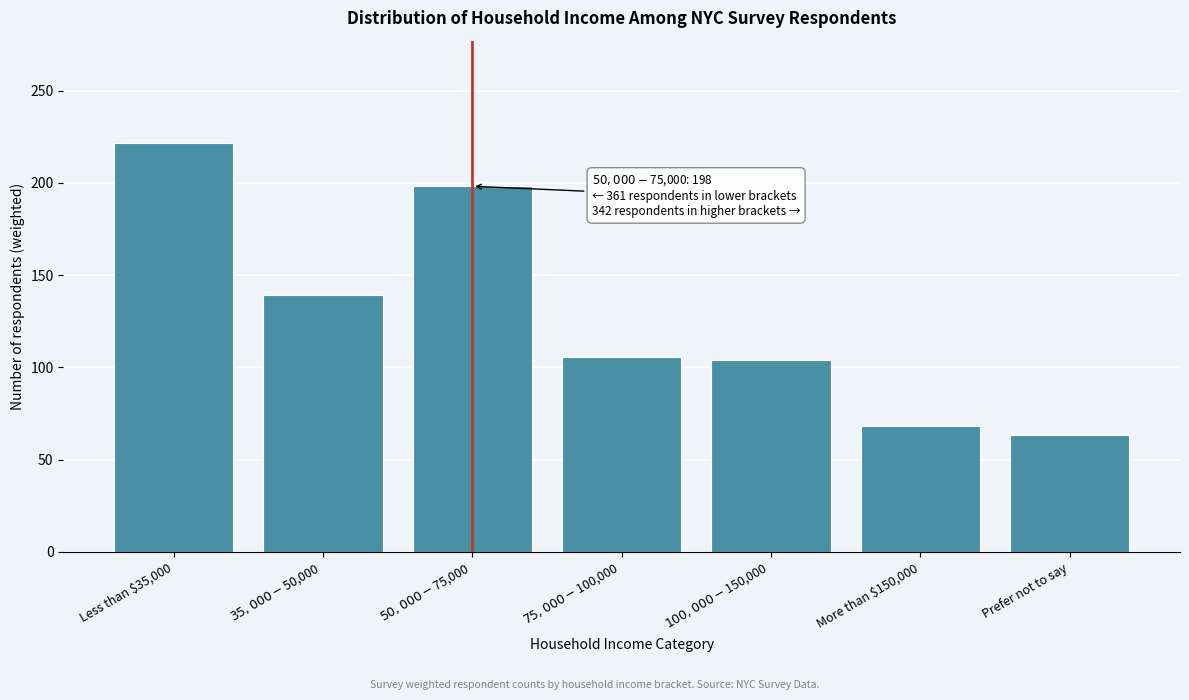

Reading right to left, list all the values displayed in this chart.

63.4	68.4	104.0	105.7	198.2	139.5	221.7